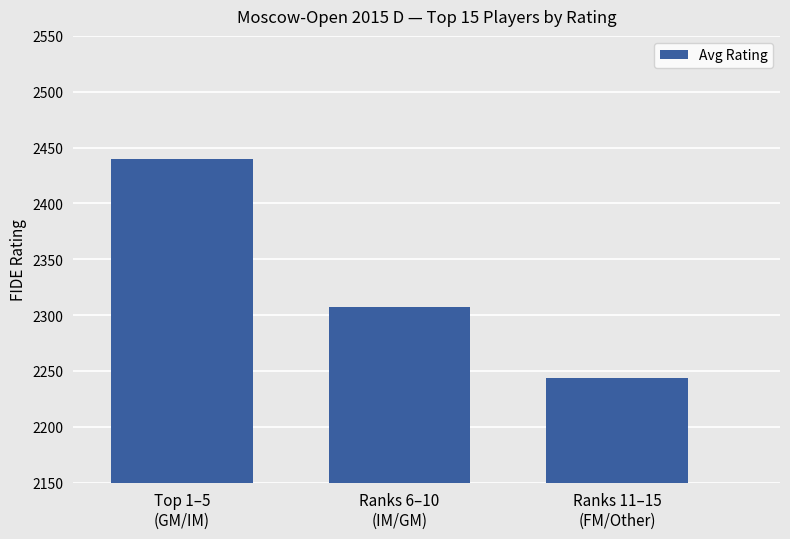

How many values are below 2307?

1